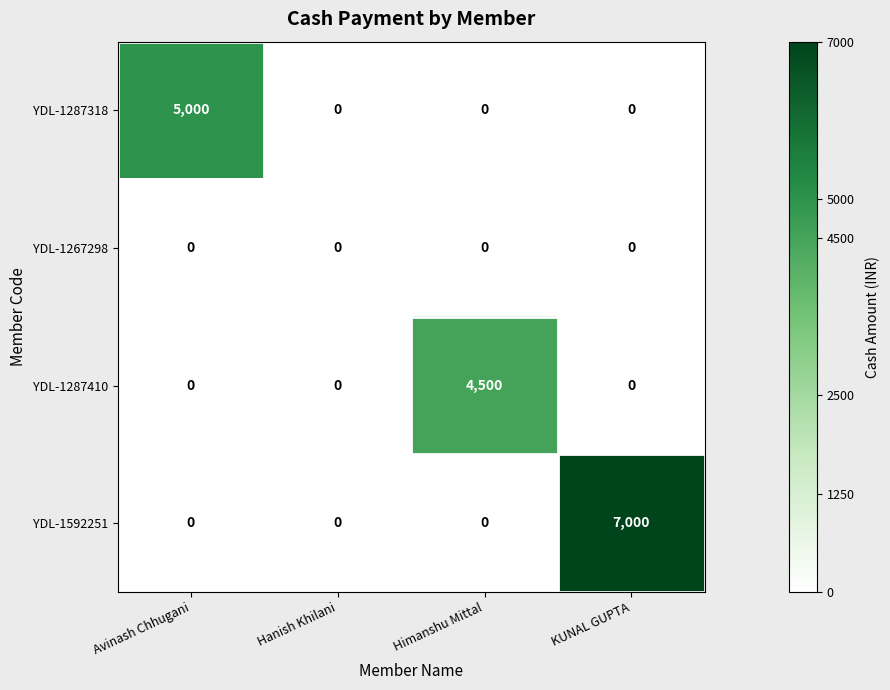

What is the maximum value for YDL-1287410?

4500